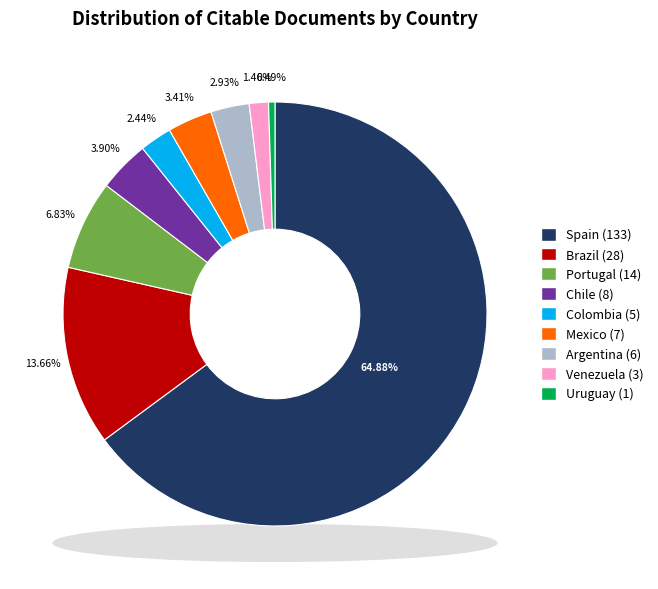

What is the change in value from Mexico to Argentina?

-1